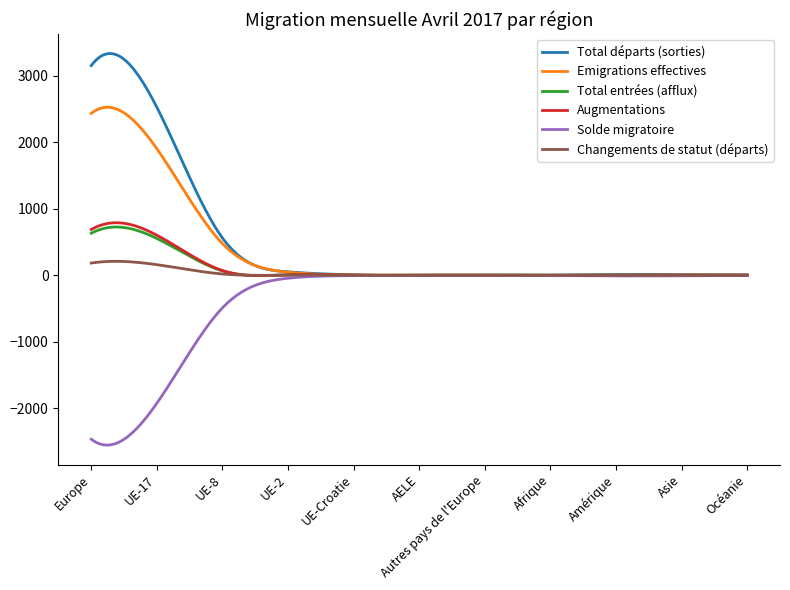

What is the greatest value displayed?

3335.2